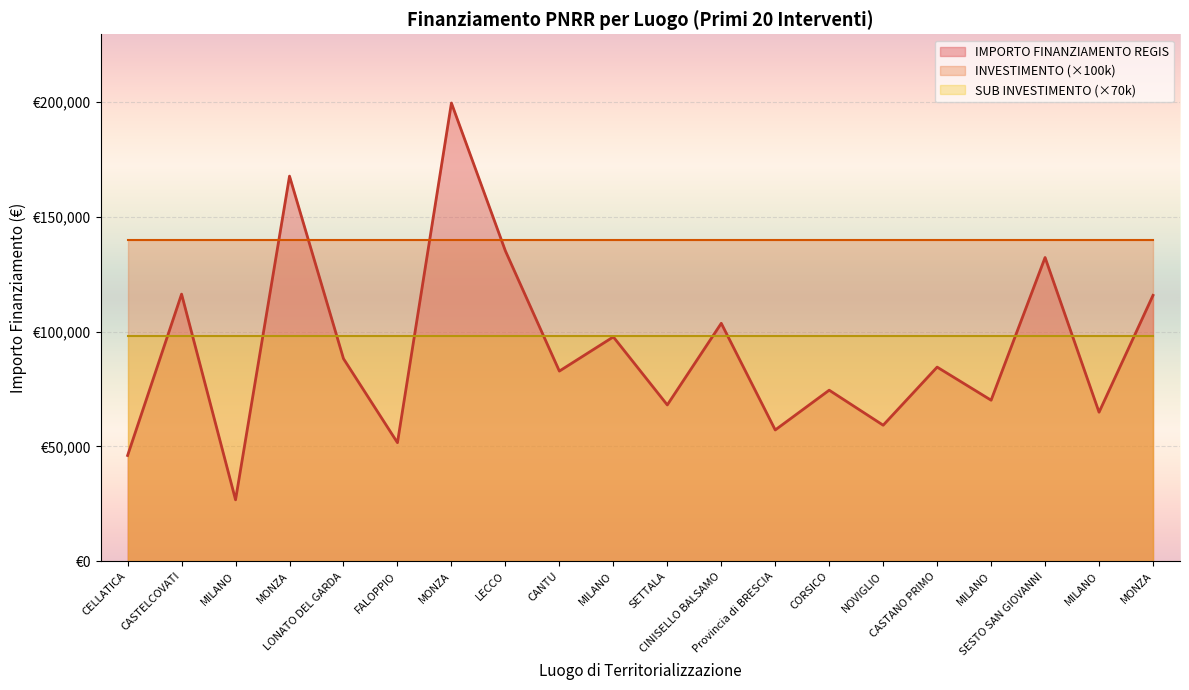

Reading left to right, extract all data points from this chart.

IMPORTO FINANZIAMENTO REGIS: CELLATICA=46044.5	CASTELCOVATI=116324.6	MILANO=26730.0	MONZA=167724.8	LONATO DEL GARDA=88213.8	FALOPPIO=51620.1	MONZA=199567.7	LECCO=135157.2	CANTU=82798.6	MILANO=97694.9	SETTALA=68057.8	CINISELLO BALSAMO=103619.9	Provincia di BRESCIA=57160.7	CORSICO=74486.0	NOVIGLIO=59229.0	CASTANO PRIMO=84538.8	MILANO=70120.9	SESTO SAN GIOVANNI=132279.7	MILANO=64886.6	MONZA=115789.8
INVESTIMENTO: CELLATICA=1.4	CASTELCOVATI=1.4	MILANO=1.4	MONZA=1.4	LONATO DEL GARDA=1.4	FALOPPIO=1.4	MONZA=1.4	LECCO=1.4	CANTU=1.4	MILANO=1.4	SETTALA=1.4	CINISELLO BALSAMO=1.4	Provincia di BRESCIA=1.4	CORSICO=1.4	NOVIGLIO=1.4	CASTANO PRIMO=1.4	MILANO=1.4	SESTO SAN GIOVANNI=1.4	MILANO=1.4	MONZA=1.4
SUB INVESTIMENTO: CELLATICA=1.4	CASTELCOVATI=1.4	MILANO=1.4	MONZA=1.4	LONATO DEL GARDA=1.4	FALOPPIO=1.4	MONZA=1.4	LECCO=1.4	CANTU=1.4	MILANO=1.4	SETTALA=1.4	CINISELLO BALSAMO=1.4	Provincia di BRESCIA=1.4	CORSICO=1.4	NOVIGLIO=1.4	CASTANO PRIMO=1.4	MILANO=1.4	SESTO SAN GIOVANNI=1.4	MILANO=1.4	MONZA=1.4